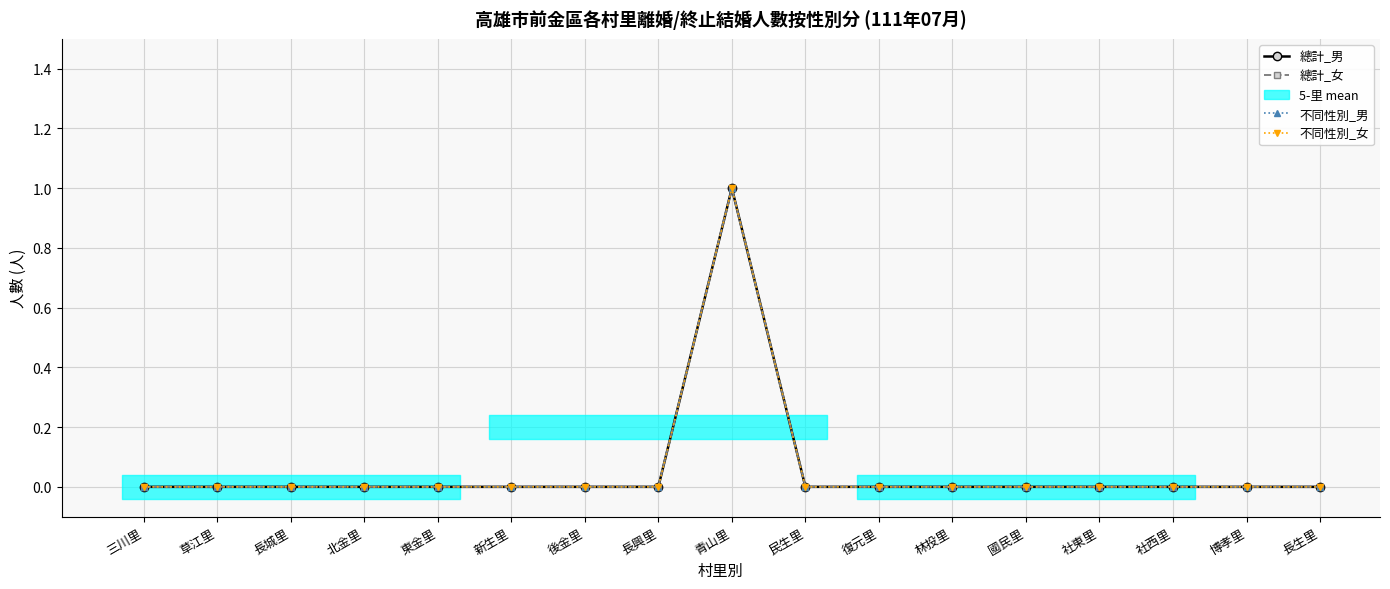

How many 總計_男 values are between 0 and 1?

17